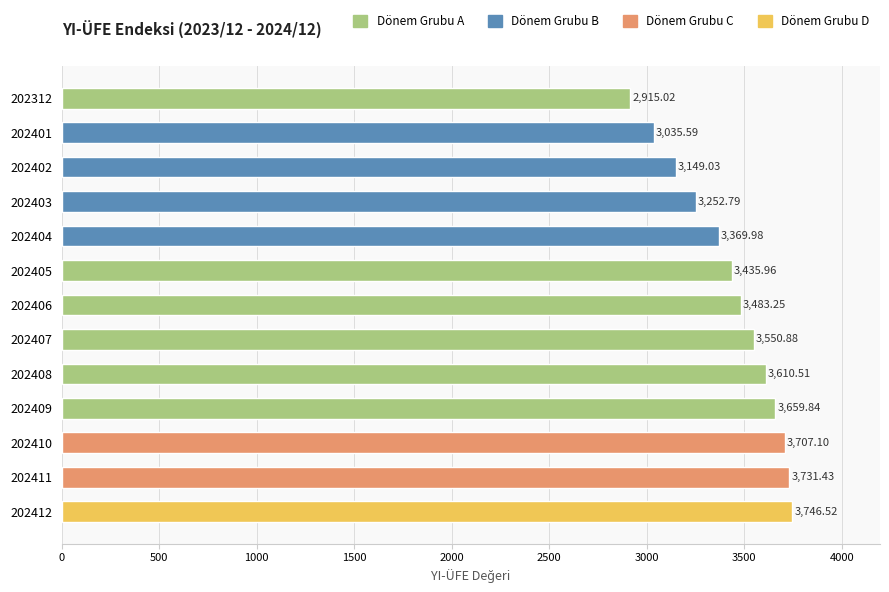

What is the minimum value shown in the chart?

2915.0